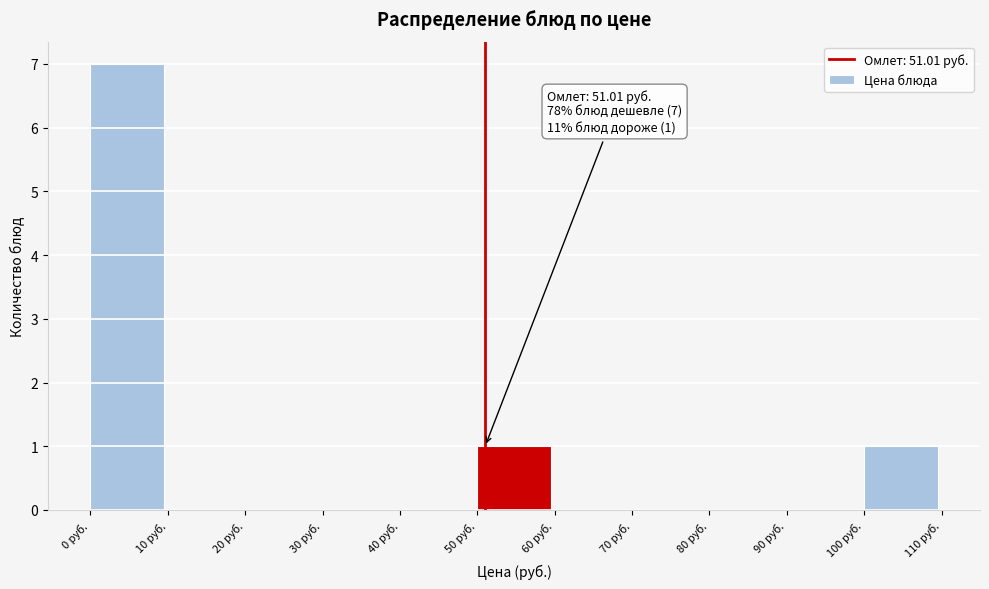

Which range on the x-axis has the tallest bar?

0 to 10